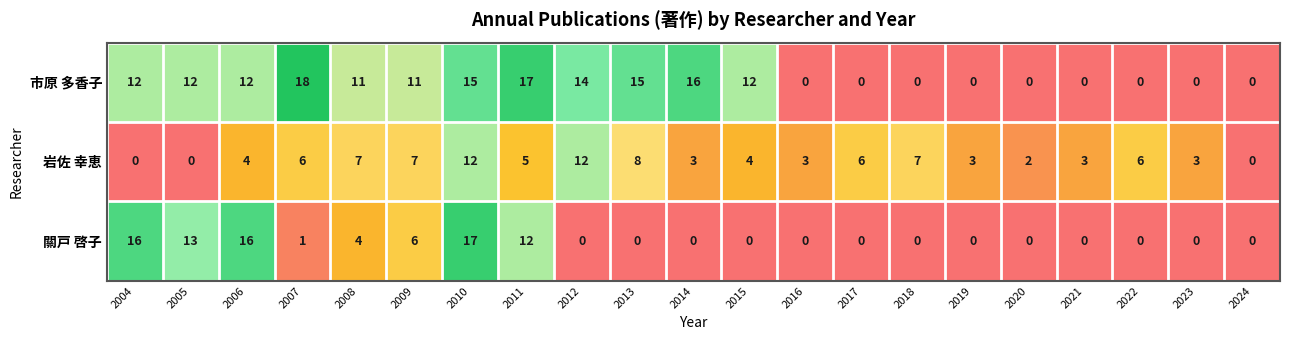

What is the total value across all series at 2020?

2